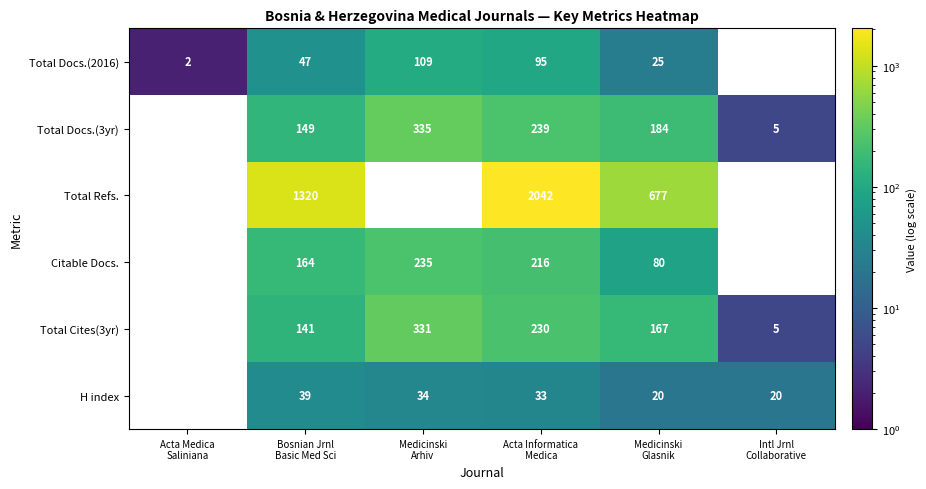

How many data points in Total Docs.(2016) are less than 95?

3